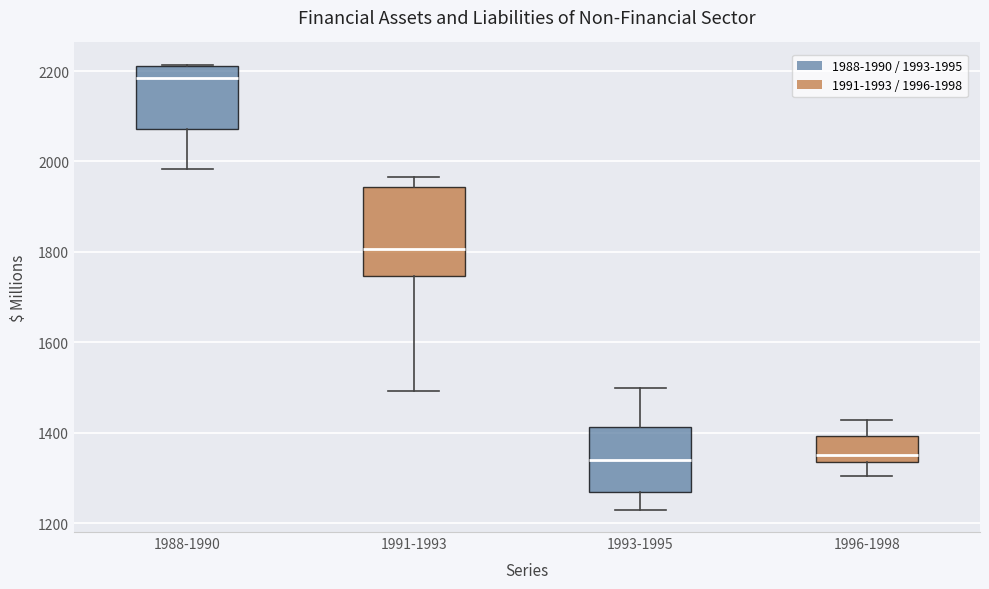

Reading left to right, transcribe this box plot: for each box, give where its median line is, the range the box spans, and where its two whiskers end, as read against the y-axis. The values are not printed on the chart, so give them approximately, as read against the axis.

1988-1990: median 2180, box 2080 to 2220, whiskers 1980 to 2220
1991-1993: median 1800, box 1740 to 1940, whiskers 1500 to 1960
1993-1995: median 1340, box 1260 to 1420, whiskers 1240 to 1500
1996-1998: median 1360, box 1340 to 1400, whiskers 1300 to 1420